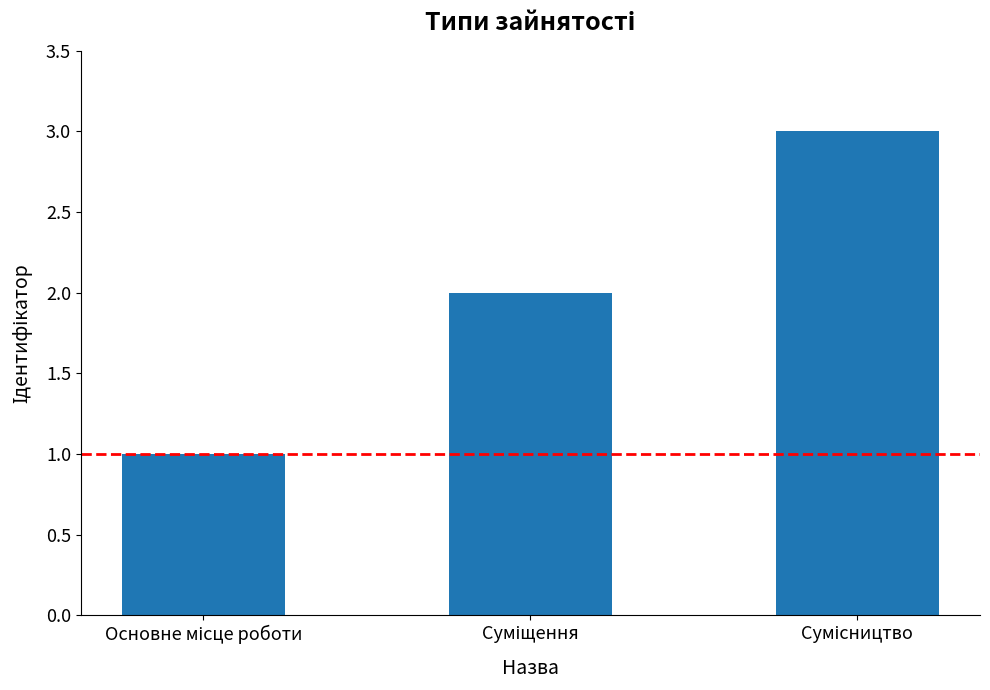

Count the number of categories in the chart.

3